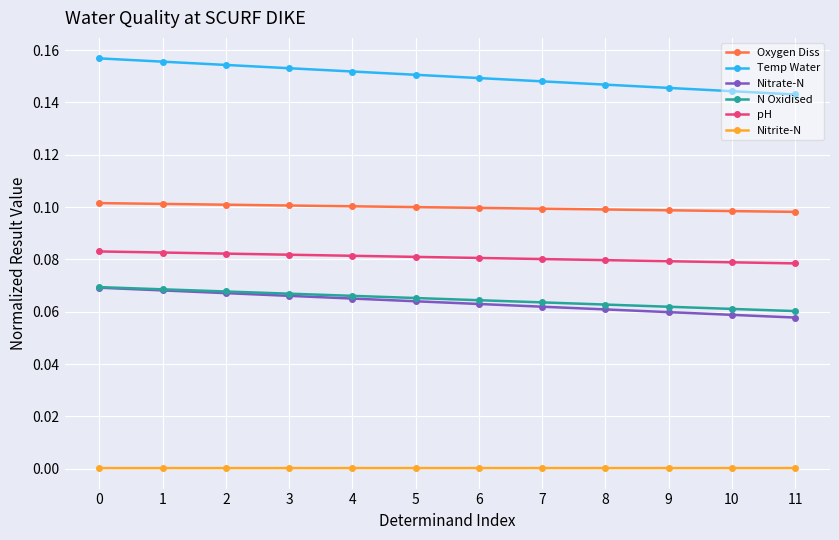

Is the value of Temp Water at 2 greater than the value of Nitrate-N at 2?

Yes